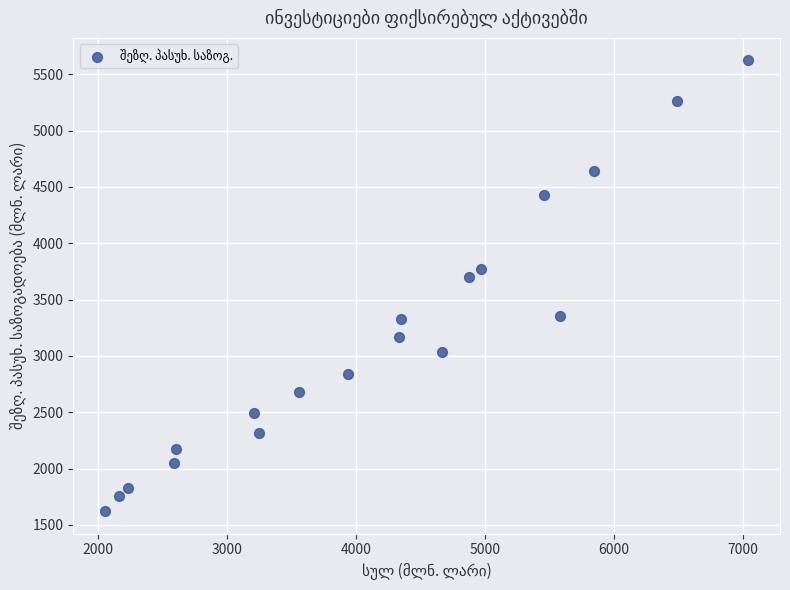

What Y value in the scatter plot is closest to 3621?

3703.4